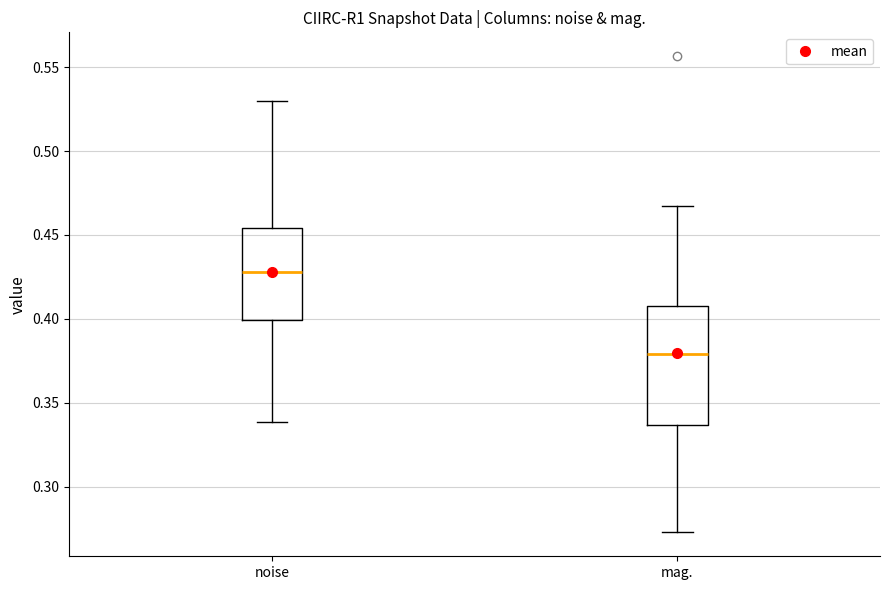

Reading left to right, read every box against the y-axis: the position of its median line, the range the box covers, and the ends of its whiskers. The values are not printed on the chart, so give them approximately, as read against the axis.

noise: median 0.430, box 0.400 to 0.455, whiskers 0.340 to 0.530
mag.: median 0.380, box 0.335 to 0.410, whiskers 0.275 to 0.465